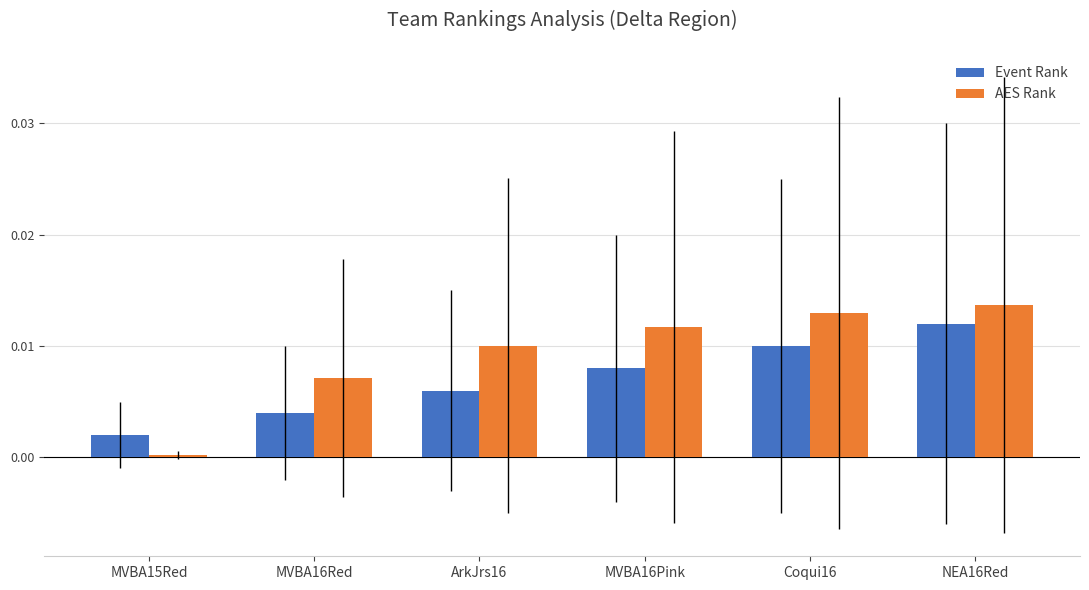

At which label is Event Rank closest to 0?

MVBA15Red